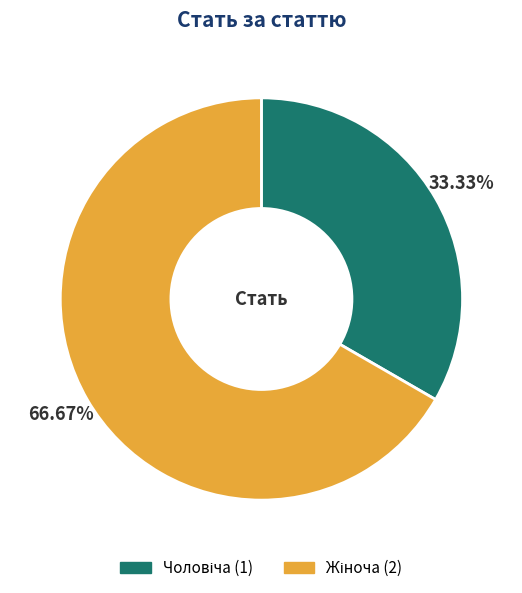

Is there a majority slice in this chart?

Yes